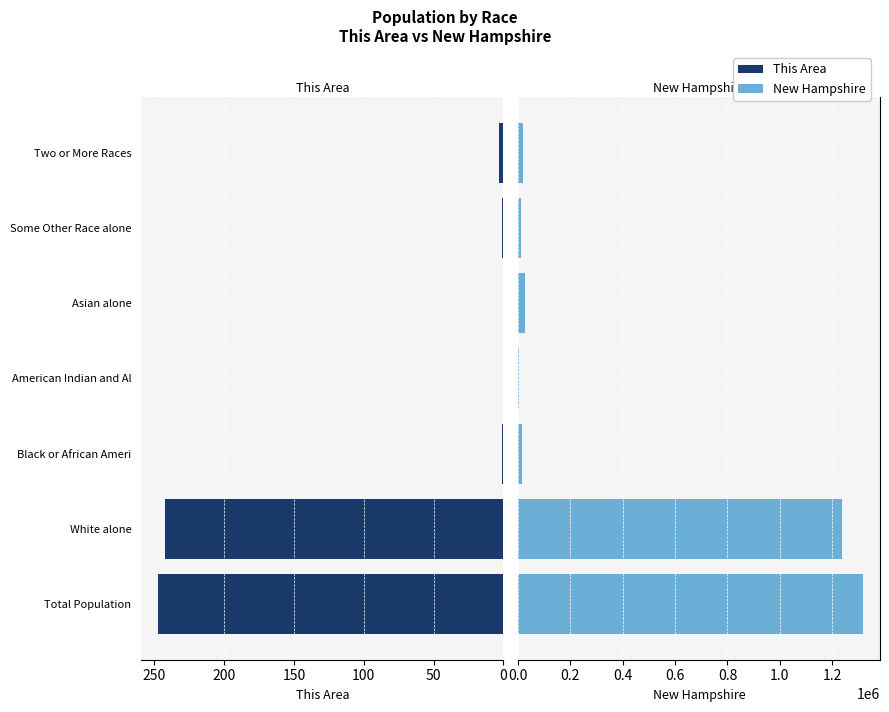

What is the value of the This Area bar at the 3rd from the left?

1